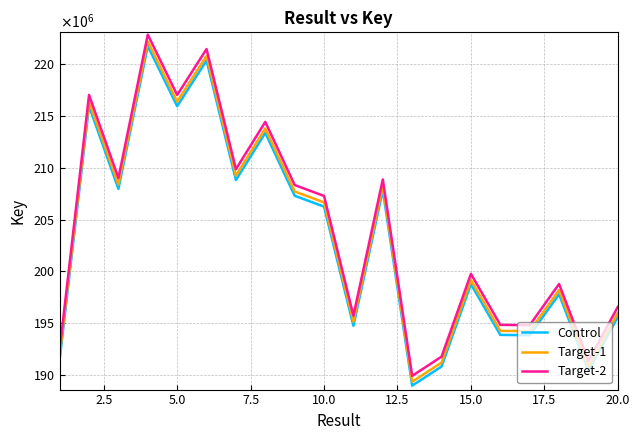

Does the chart display data point markers on the line(s)?

No